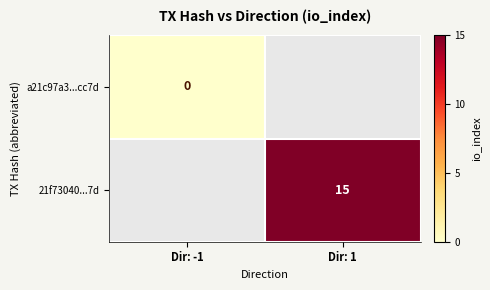

The value of 21f73040...7d at Dir: 1 is 24. True or false?

False